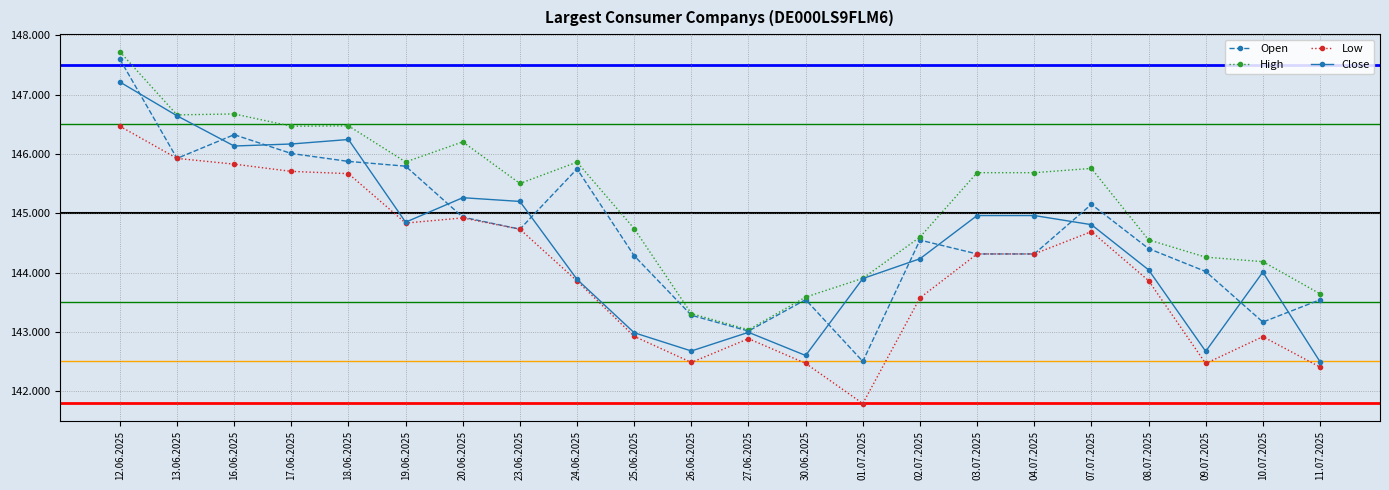

Is this an area chart (filled region under the line)?

No